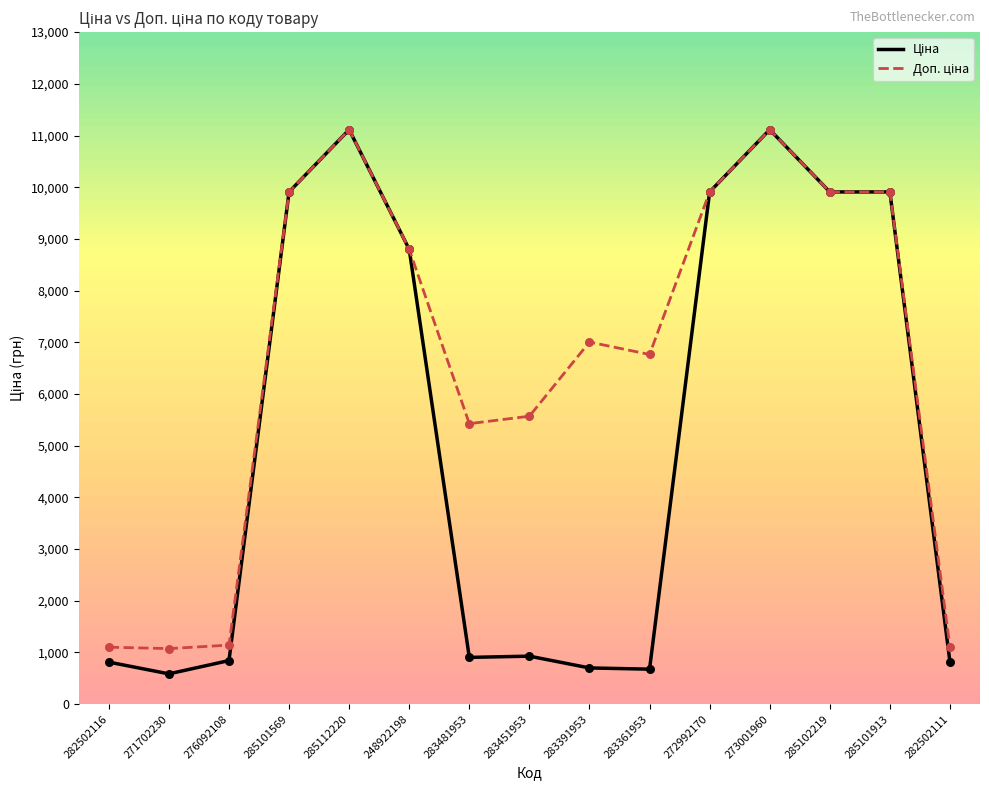

What is the difference between the highest and lowest values at 283391953?

6303.9